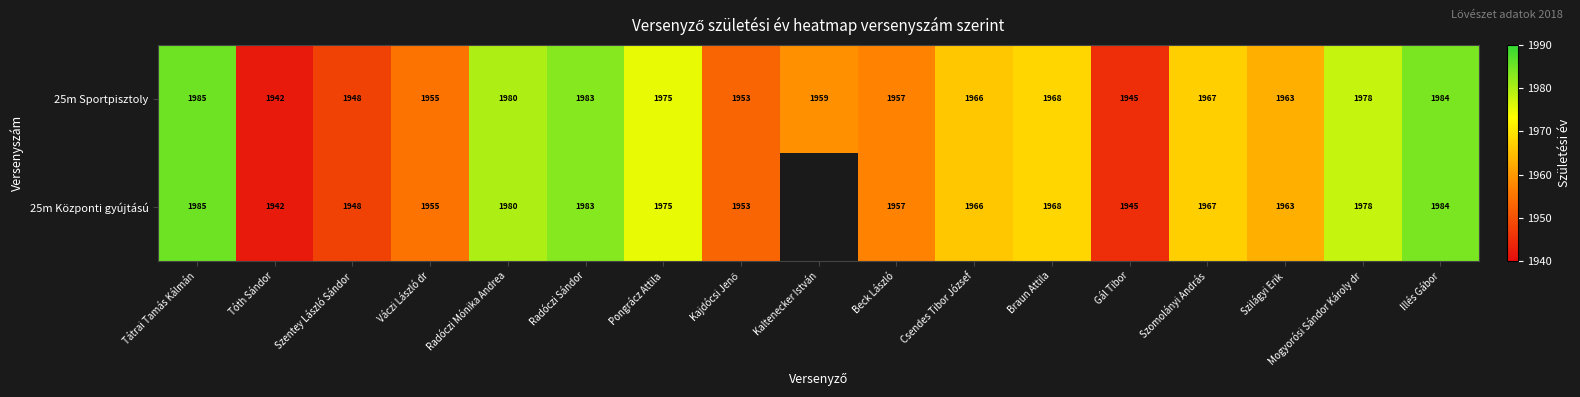

What is the difference between the second highest and minimum values in the 25m Sportpisztoly series?

42